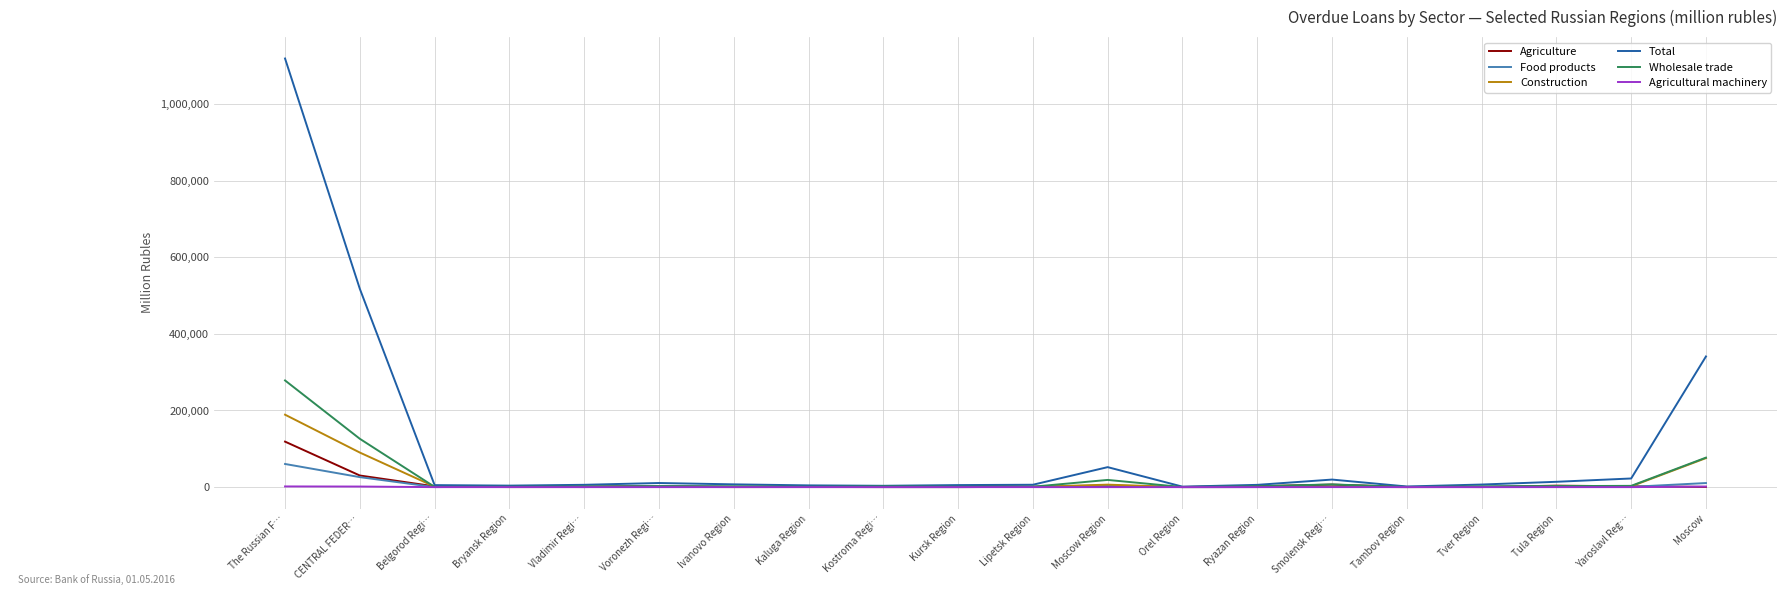

True or false: Construction has a value of 189058 at The Russian F….

True